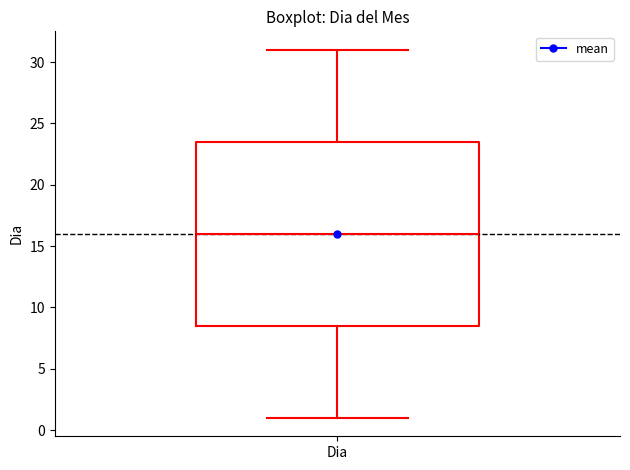

Transcribe this box plot: give where the median line is, the range the box spans, and where the two whiskers end, as read against the y-axis. The values are not printed on the chart, so give them approximately, as read against the axis.

median 16.0, box 8.5 to 23.5, whiskers 1.0 to 31.0